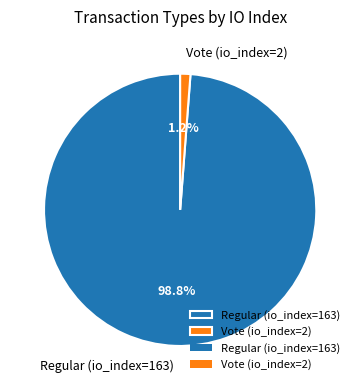

Count the number of slices in the pie.

2